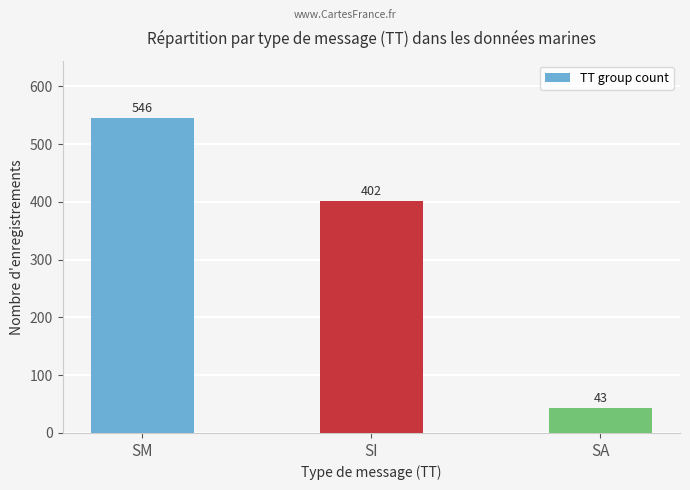

What is the ratio of the value at SI to the value at SM?

0.7